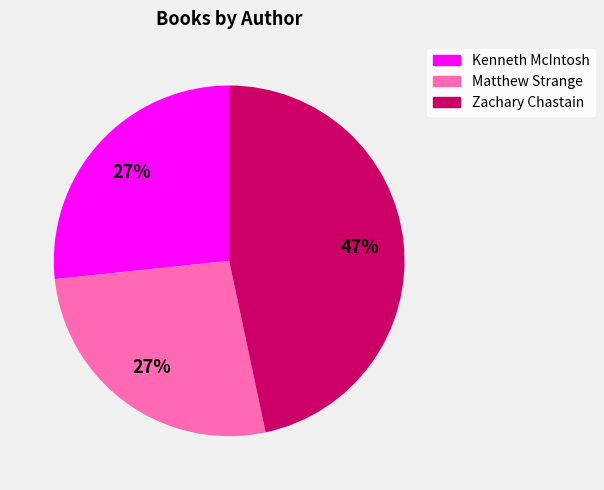

Is Matthew Strange the majority of the pie?

No